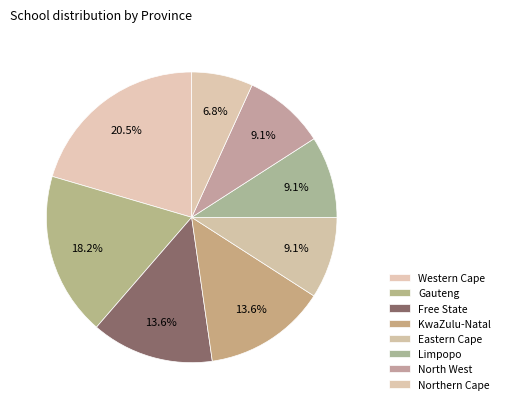

To the nearest percent, what percentage of the pie is Western Cape?

20%